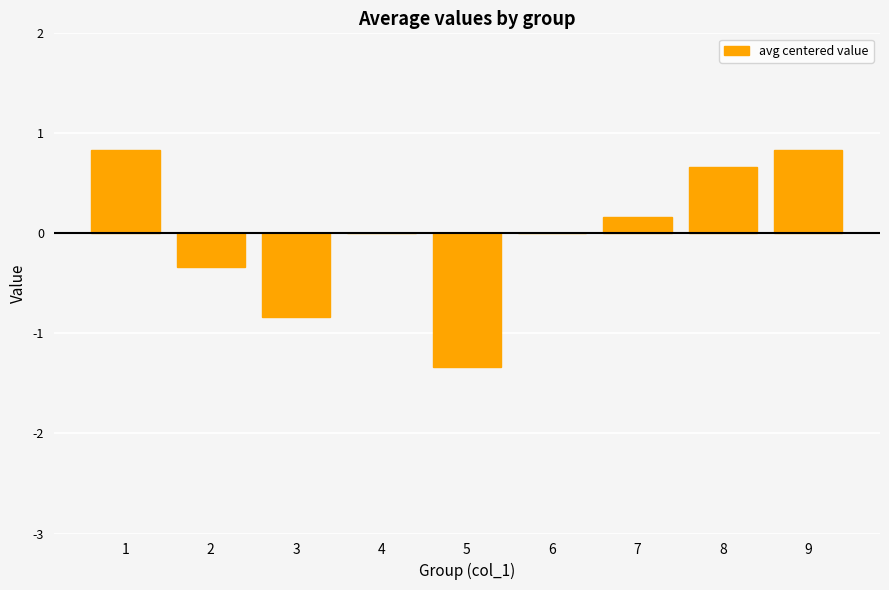

Does the chart contain stacked bars?

No